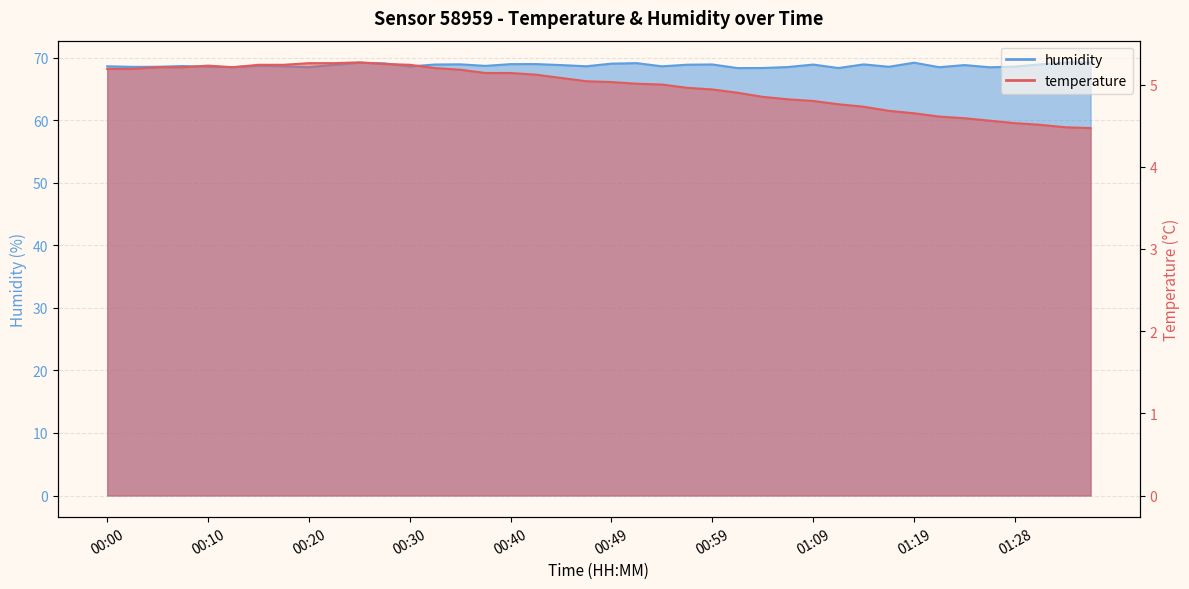

Reading left to right, extract all data points from this chart.

temperature: 5.2	5.2	5.2	5.2	5.2	5.2	5.2	5.2	5.3	5.3	5.3	5.2	5.2	5.2	5.2	5.1	5.1	5.1	5.1	5.0	5.0	5.0	5.0	5.0	4.9	4.9	4.8	4.8	4.8	4.8	4.7	4.7	4.7	4.6	4.6	4.6	4.5	4.5	4.5	4.5
humidity: 68.7	68.6	68.6	68.7	68.6	68.5	68.7	68.7	68.5	68.9	69.2	69.1	68.6	68.9	69.0	68.7	69.0	69.0	68.8	68.7	69.1	69.2	68.7	68.9	69.0	68.4	68.4	68.5	68.9	68.4	69.0	68.6	69.2	68.5	68.8	68.5	68.6	69.0	69.3	69.3